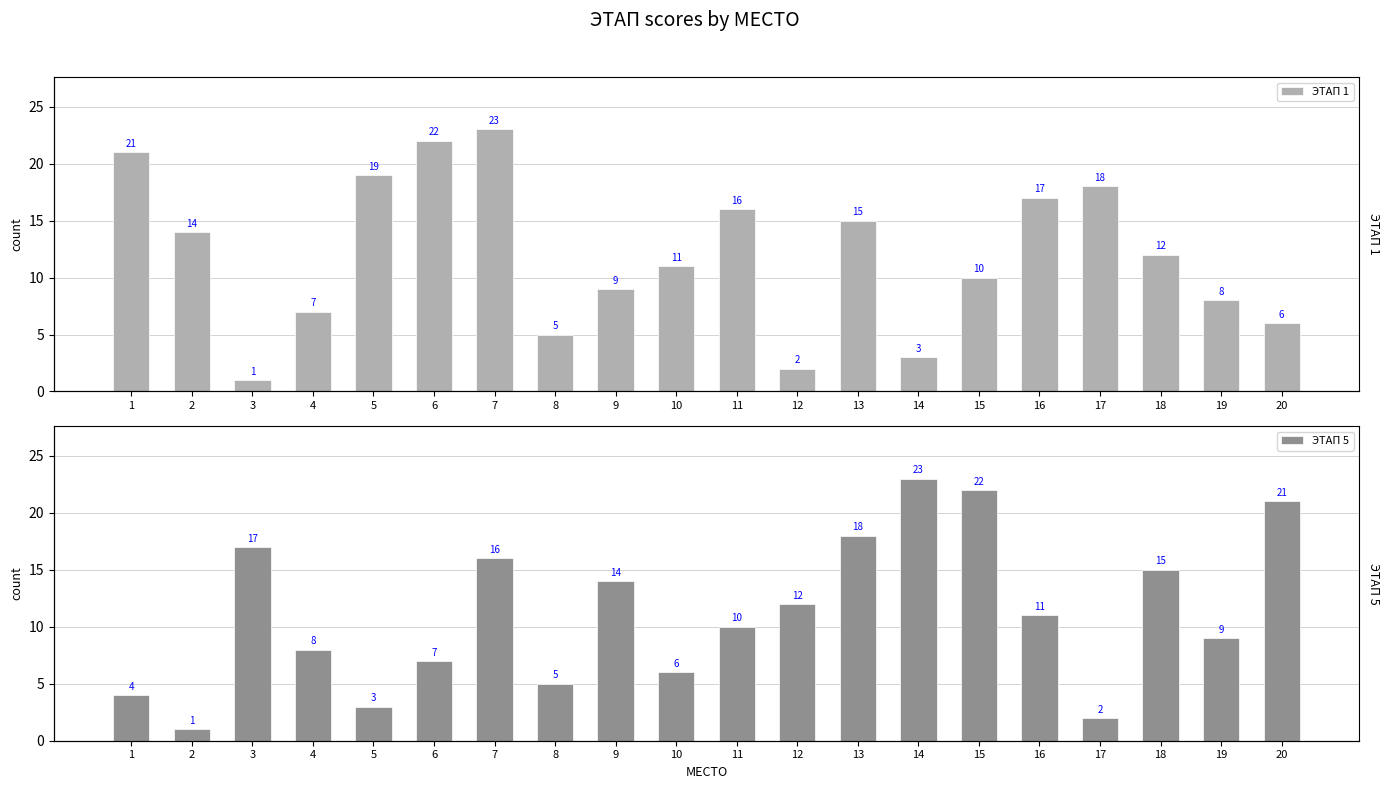

Reading left to right, what are all the values shown in this chart?

ЭТАП 1: 1=21	2=14	3=1	4=7	5=19	6=22	7=23	8=5	9=9	10=11	11=16	12=2	13=15	14=3	15=10	16=17	17=18	18=12	19=8	20=6
ЭТАП 5: 1=4	2=1	3=17	4=8	5=3	6=7	7=16	8=5	9=14	10=6	11=10	12=12	13=18	14=23	15=22	16=11	17=2	18=15	19=9	20=21